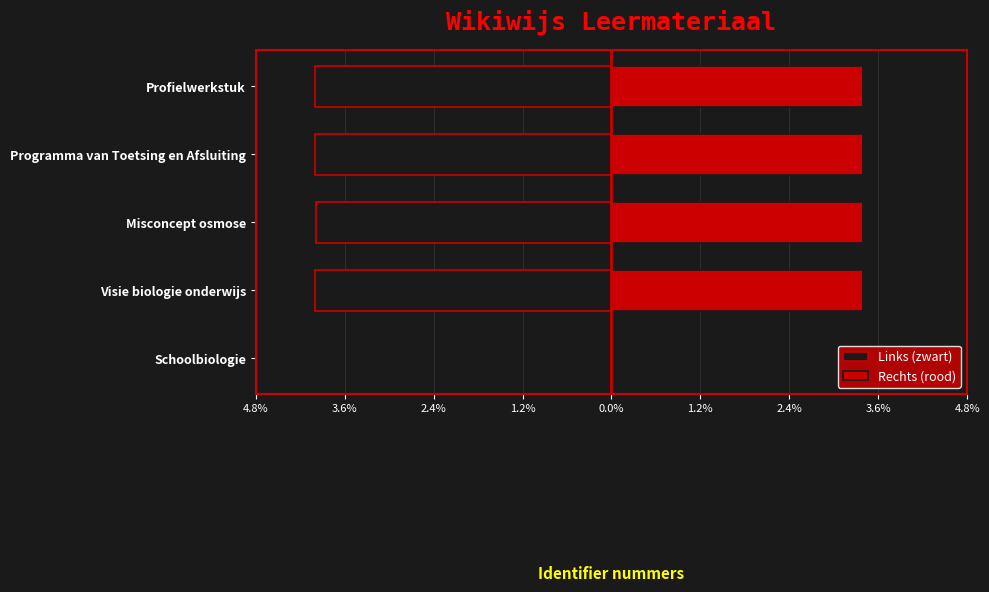

True or false: Rechts (rood) has a value of -2.3 at Schoolbiologie.

False